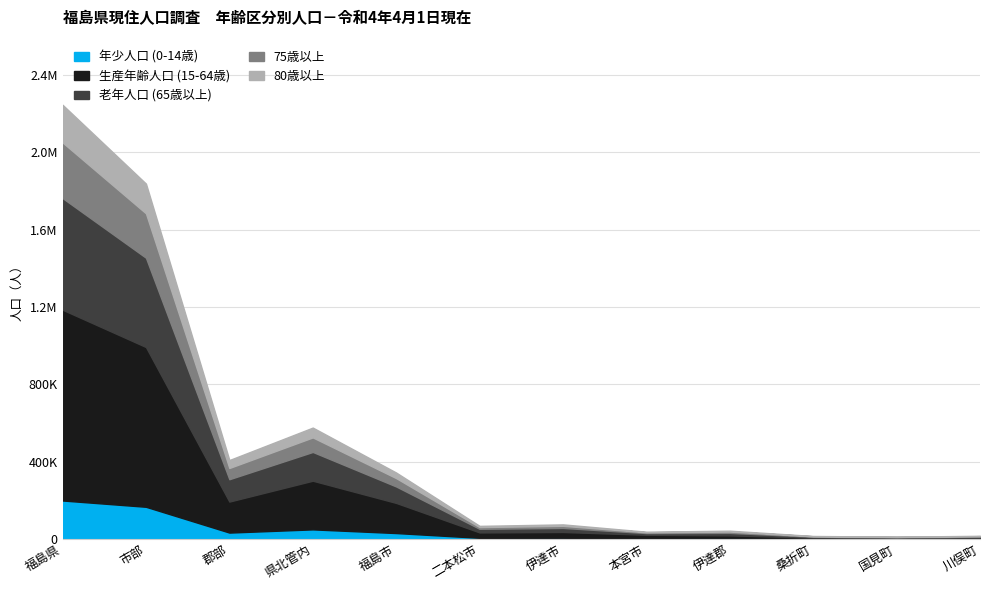

Is it true that 75歳以上 equals 2577 at 川俣町?

True